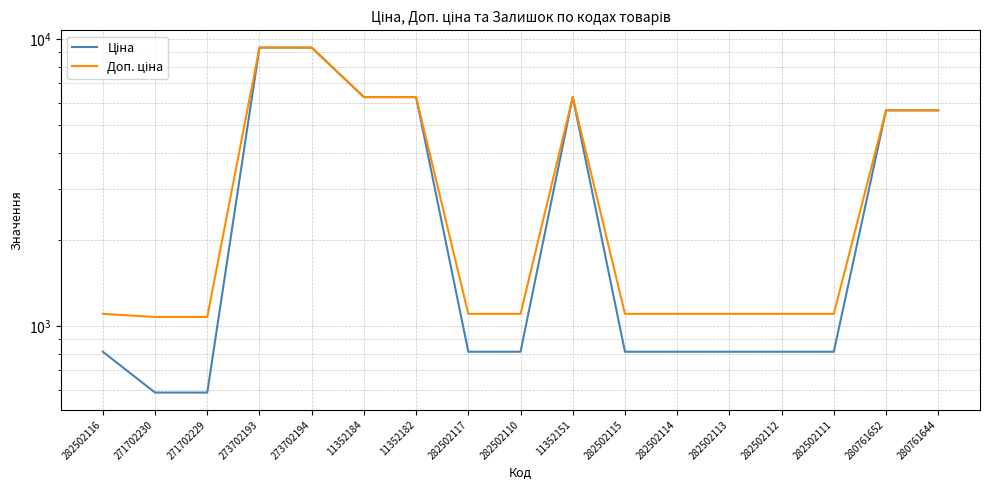

What is the maximum value shown in the chart?

9321.4